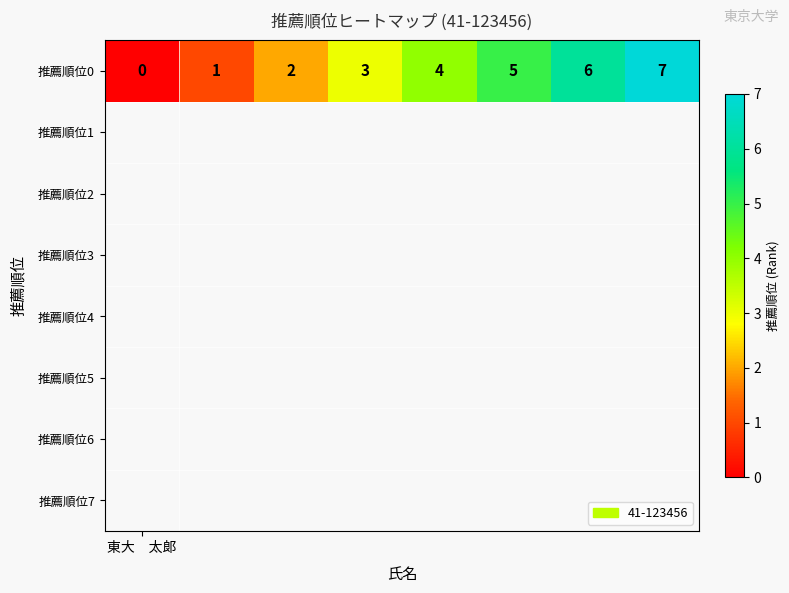

What is the ratio of the value at 1 to the value at 2?

0.5